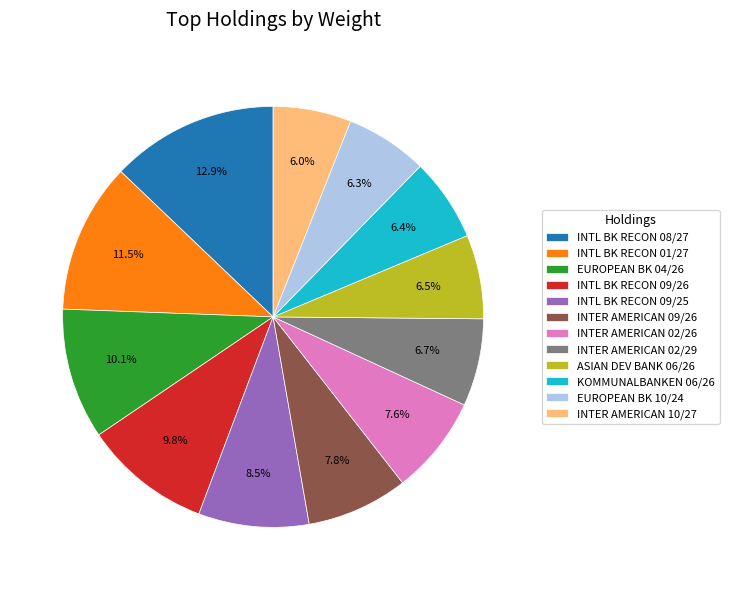

What is the largest slice in the pie chart?

INTL BK RECON 08/27